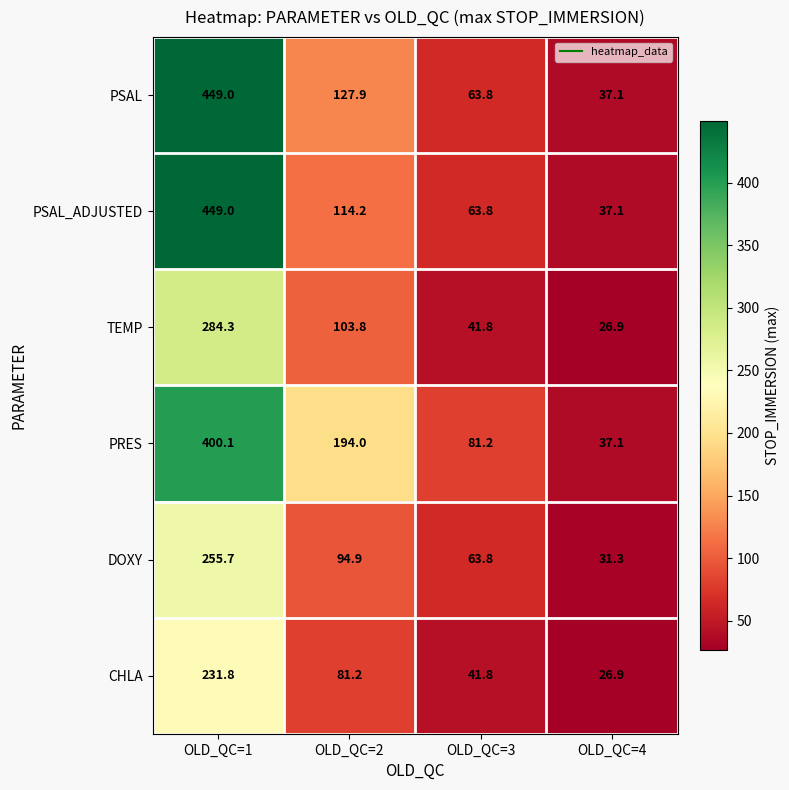

The value of PSAL_ADJUSTED at OLD_QC=1 is 449.0. True or false?

True